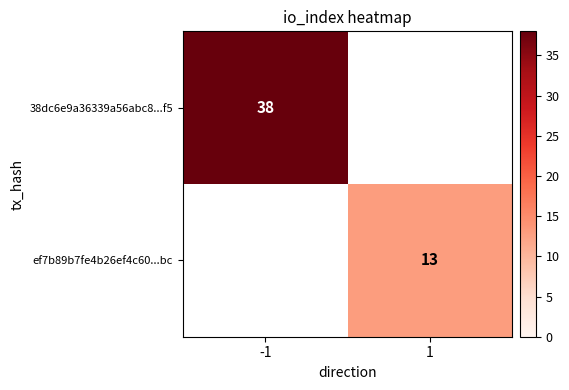

True or false: ef7b89b7fe4b26ef4c60...bc has a value of 13 at 1.

True